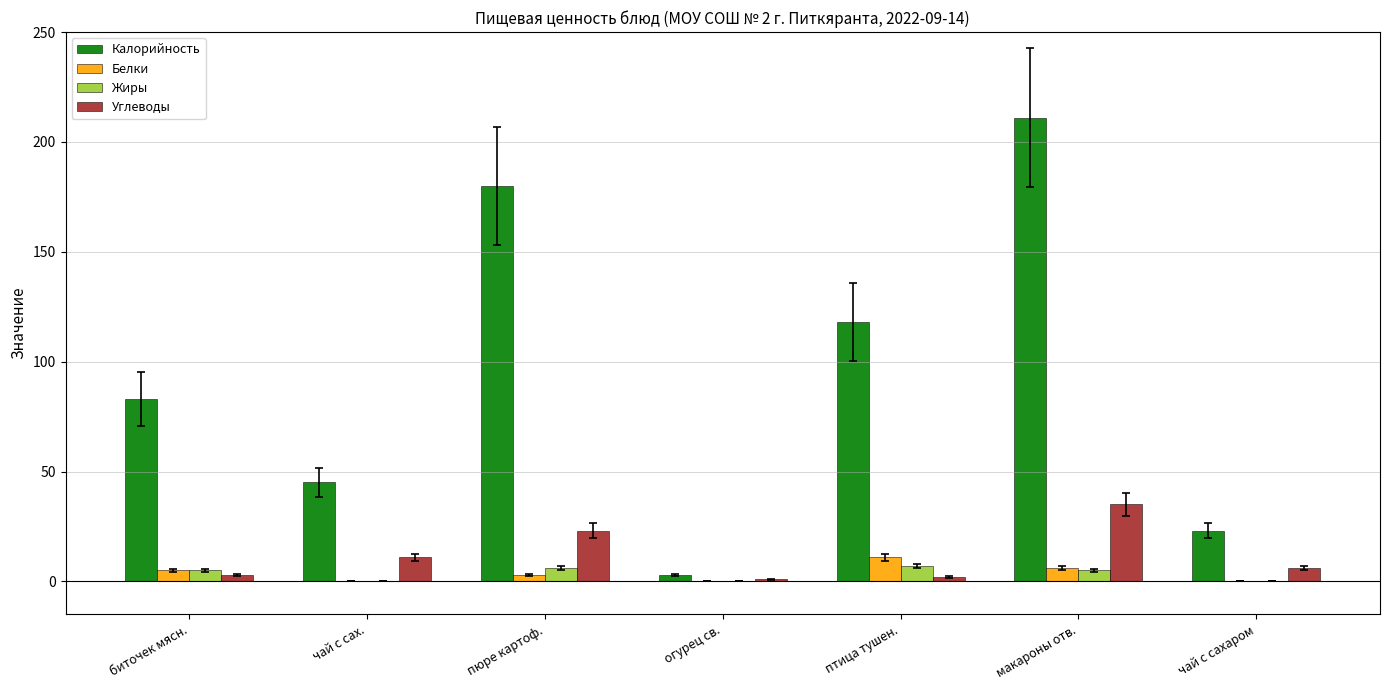

Which series has the largest total across all categories?

Калорийность